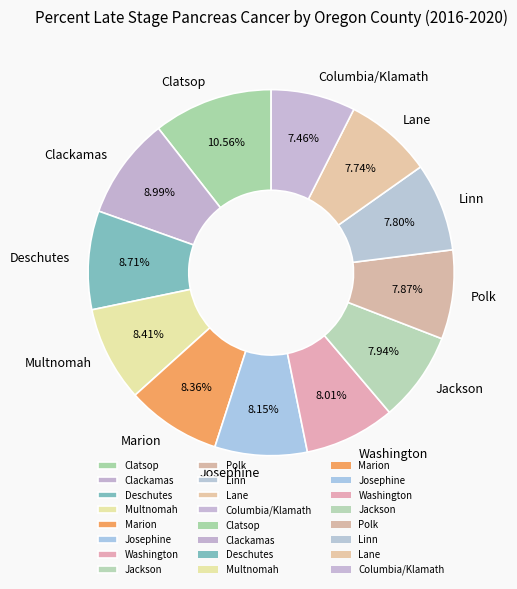

To the nearest percent, what is the average slice percentage?

8%